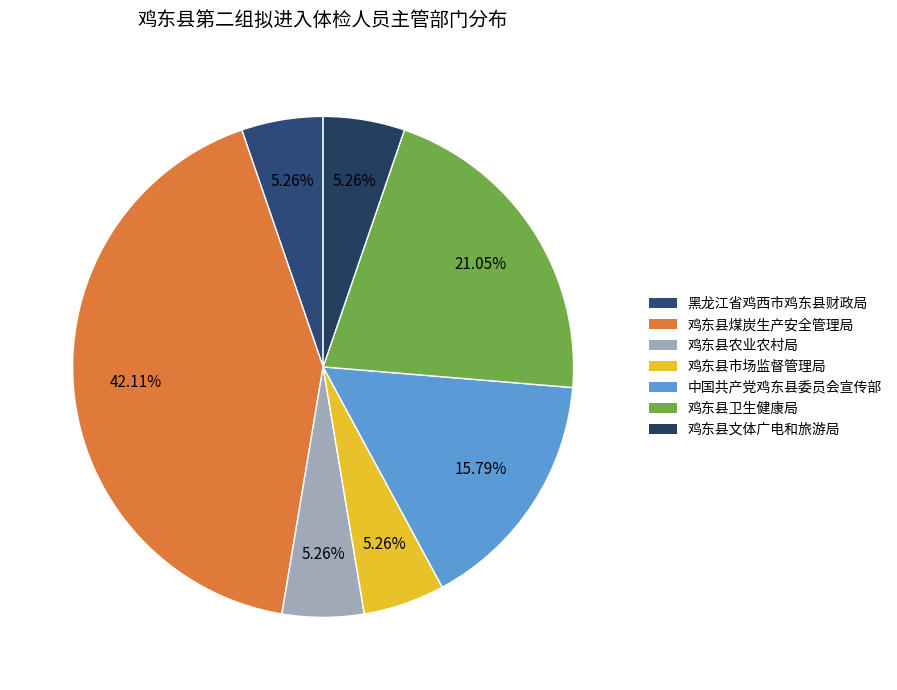

To the nearest percent, what is the average slice percentage?

14%